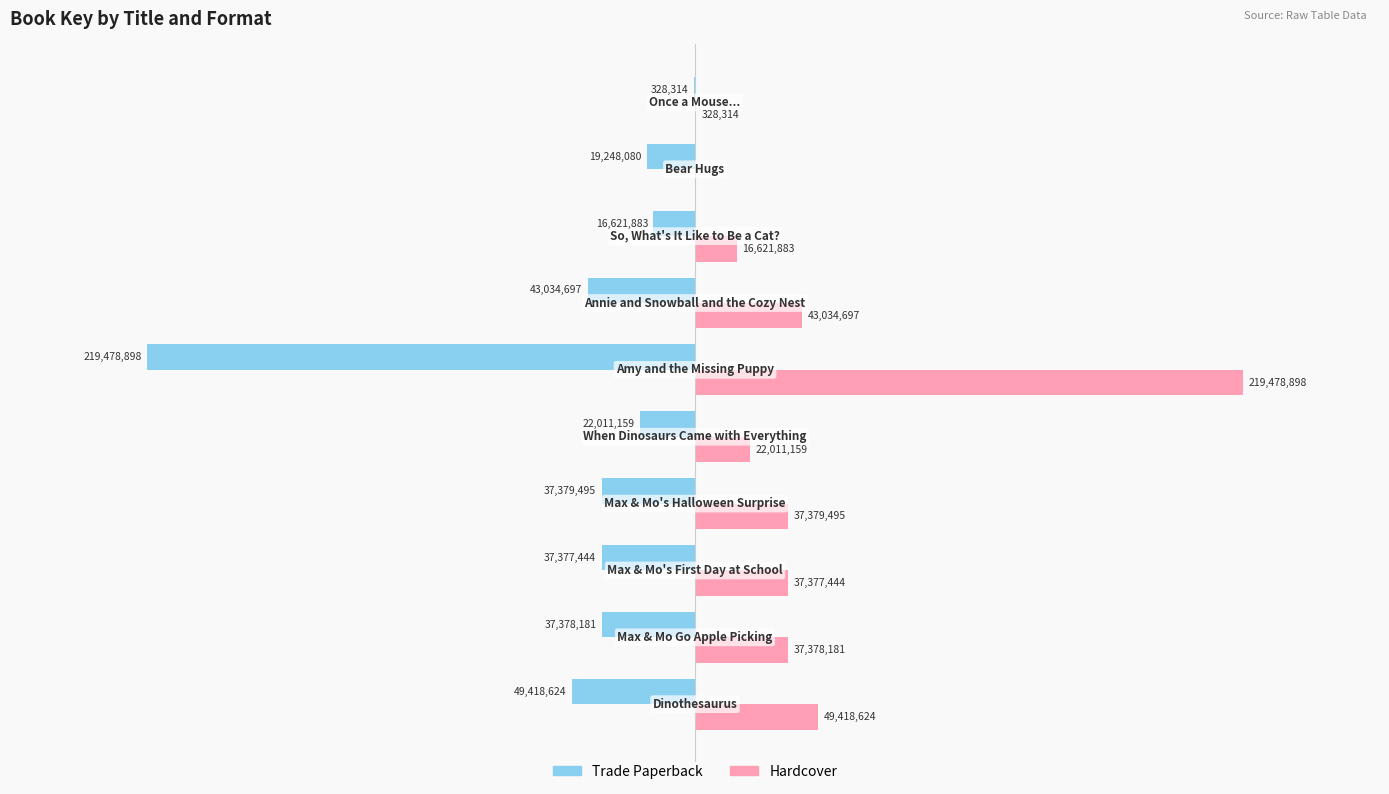

What are all the series names shown in the legend?

Trade Paperback, Hardcover